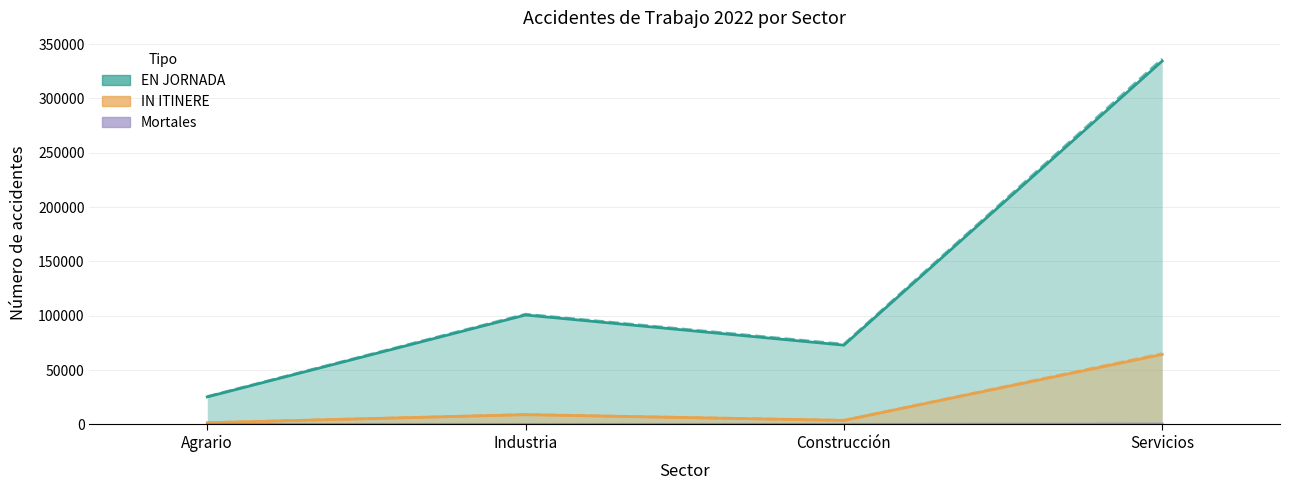

The EN JORNADA Leves series shows 139039 at Industria. True or false?

False